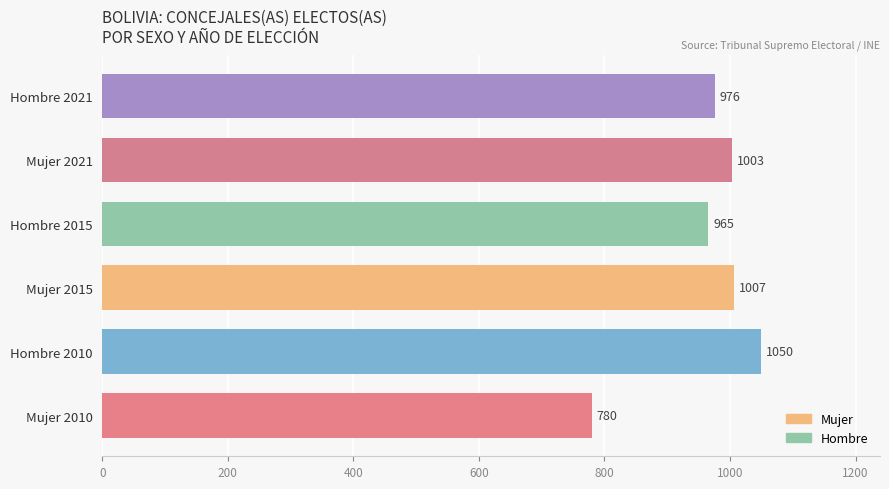

What is the difference between the maximum and second lowest values?

85